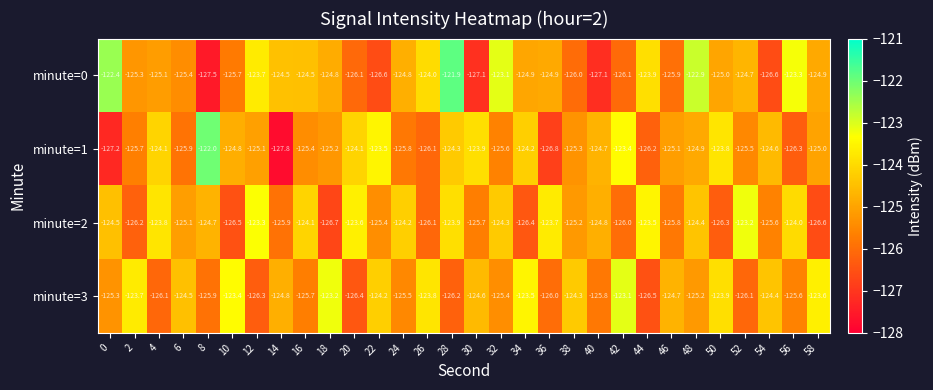

Where does the minute=2 series first go above -124?

4